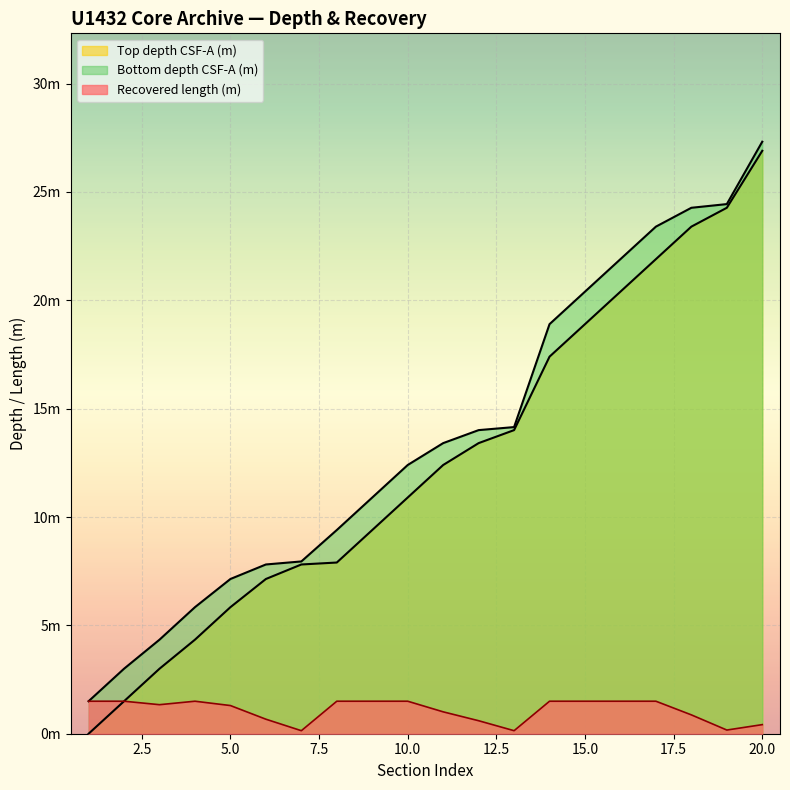

How many lines are shown in the chart?

3